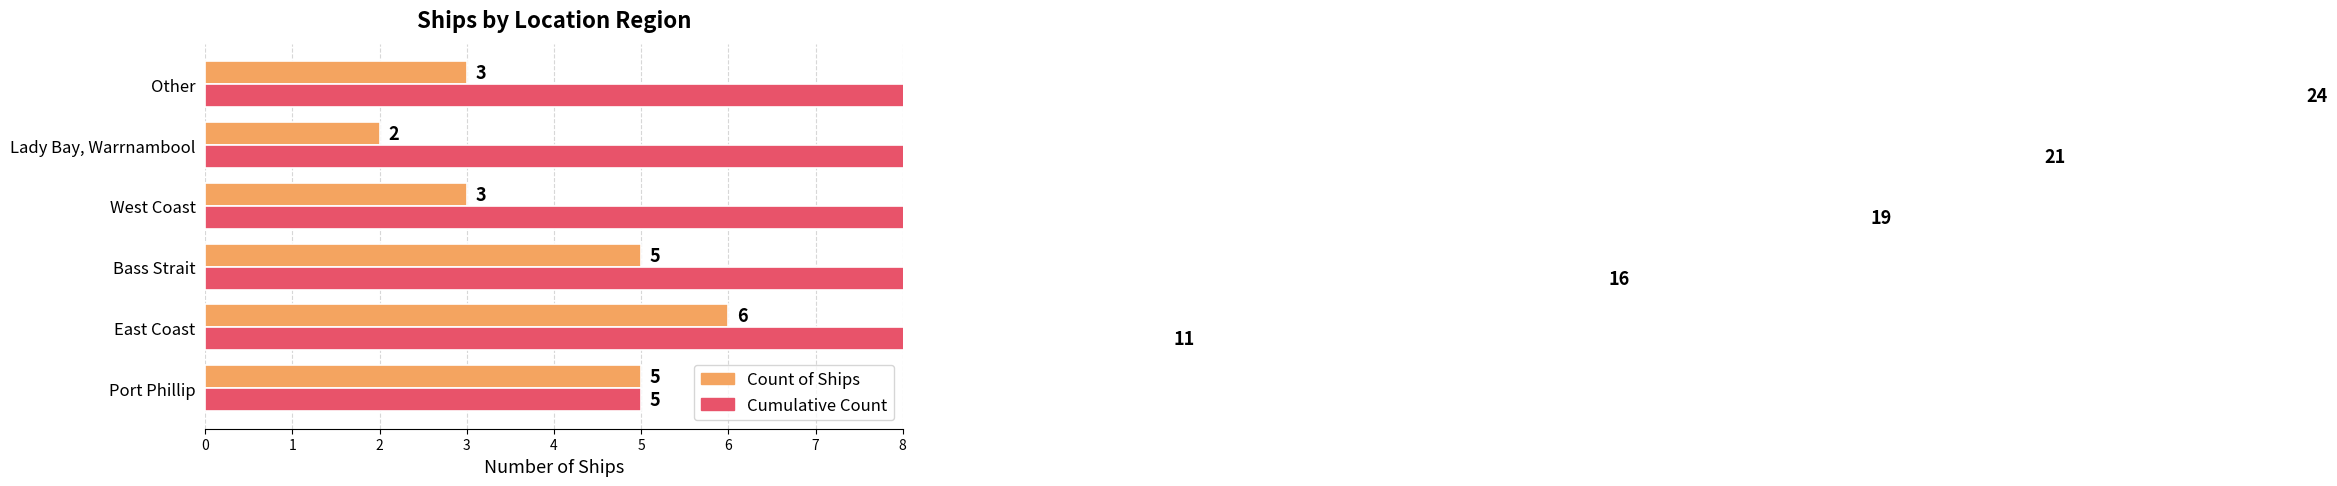

The Cumulative Count series shows 11 at East Coast. True or false?

True